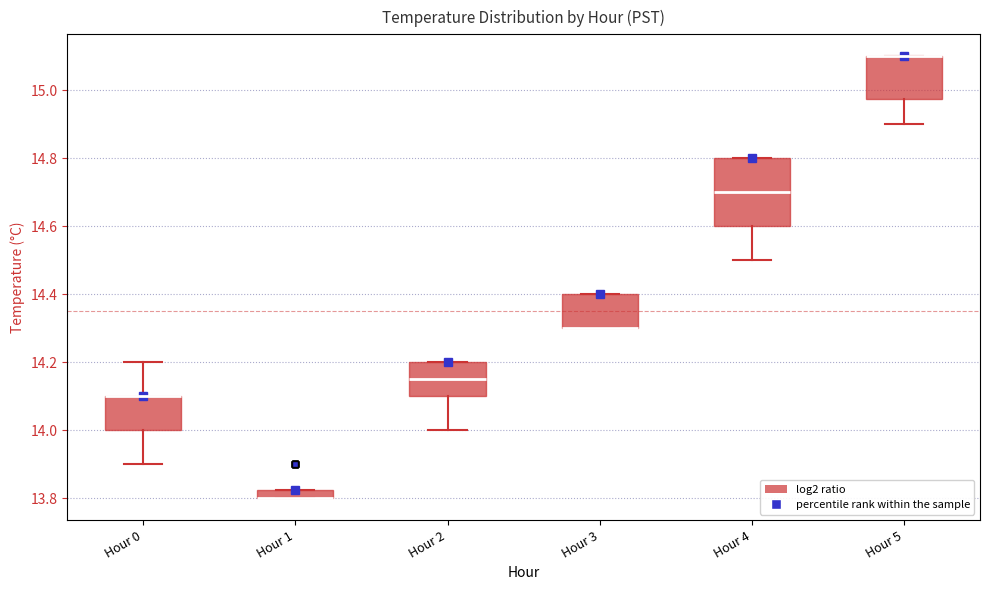

Comparing the boxes themselves (not the whiskers), which one is the tallest?

Hour 4